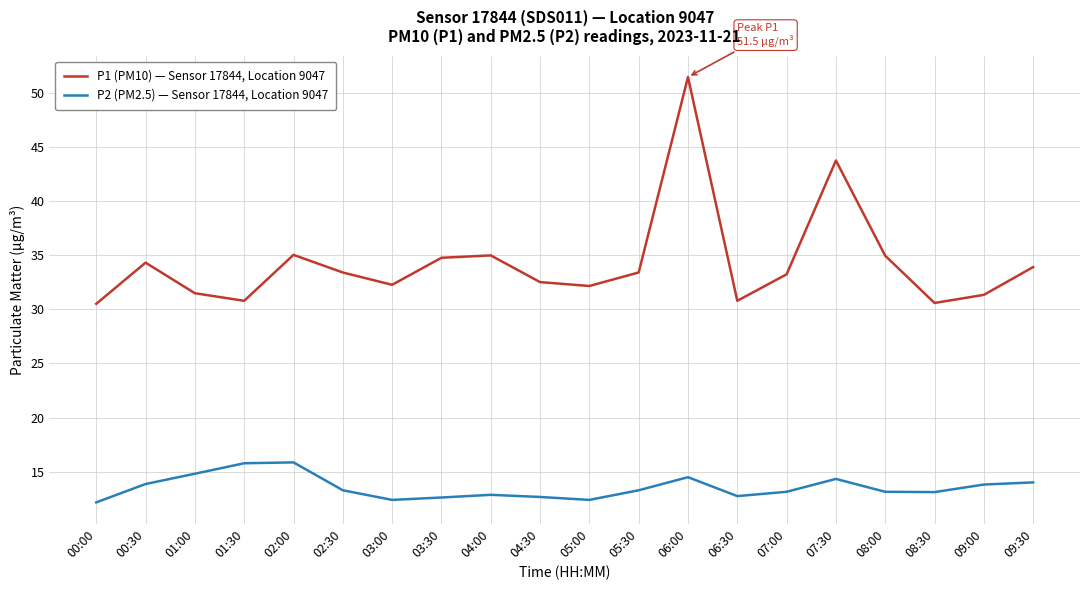

True or false: P1 (PM10) — Sensor 17844, Location 9047 and P2 (PM2.5) — Sensor 17844, Location 9047 intersect in this chart.

False